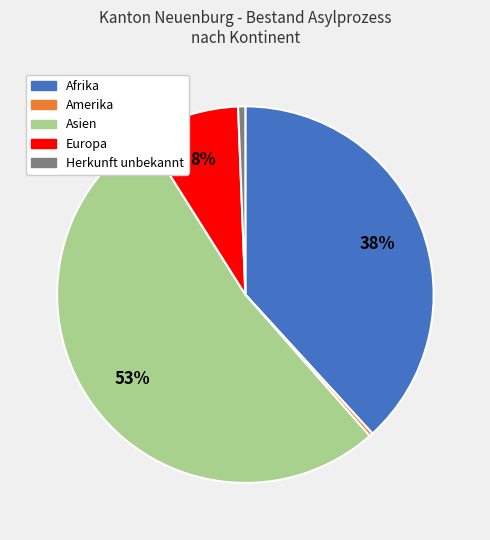

Is there a majority slice in this chart?

Yes